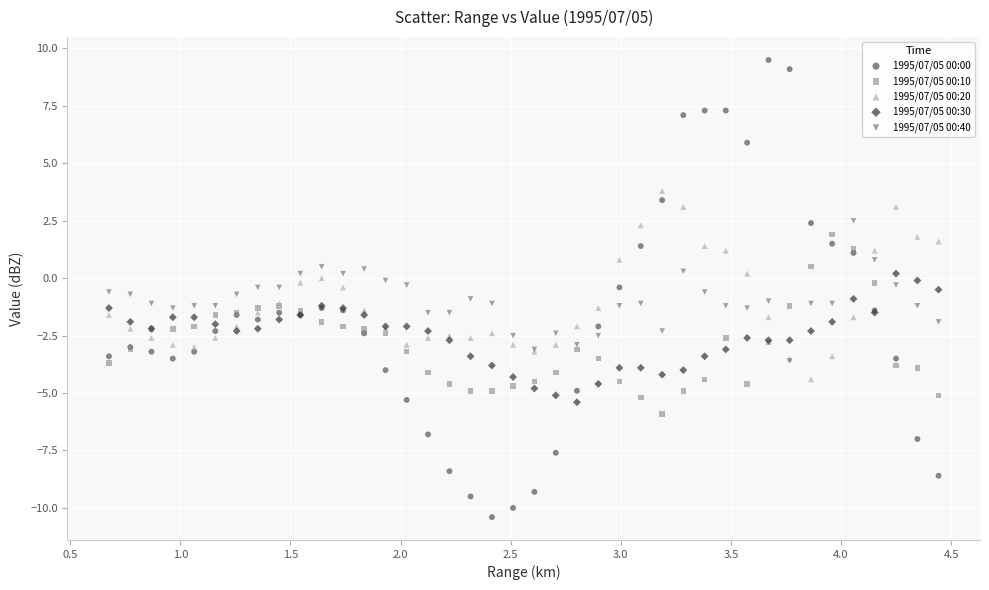

What are all the series names shown in the legend?

1995/07/05 00:00, 1995/07/05 00:10, 1995/07/05 00:20, 1995/07/05 00:30, 1995/07/05 00:40